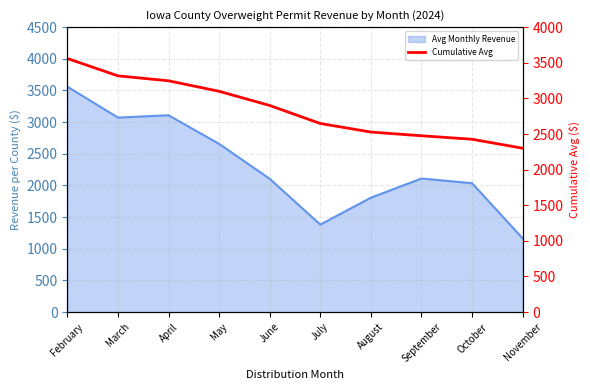

At which label does the data first exceed 2900?

February